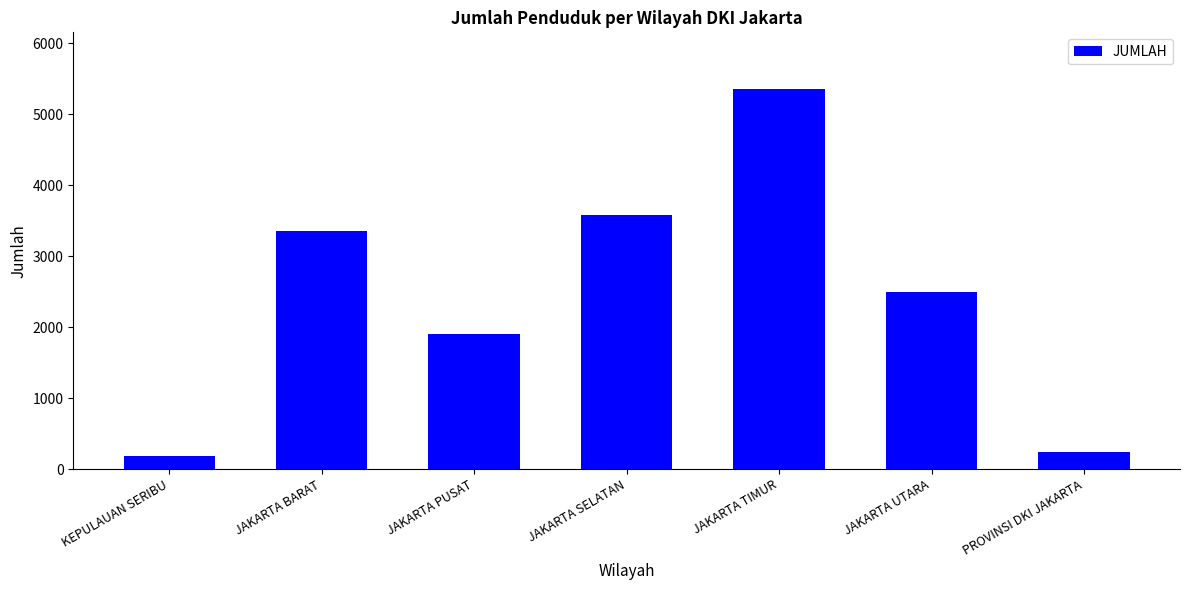

True or false: the data shows 7926 at JAKARTA TIMUR.

False